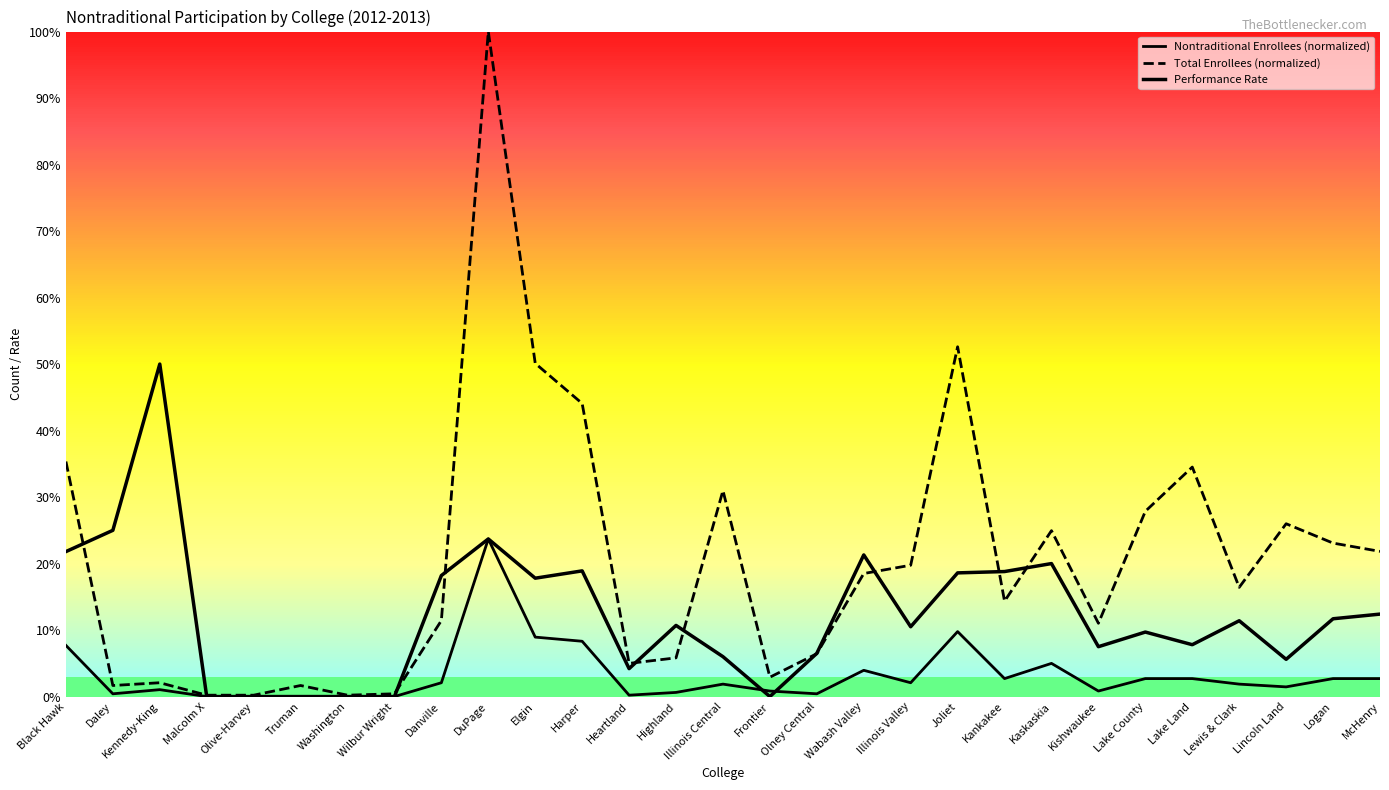

What is the sum of the Nontraditional Enrollees (normalized) values at Logan and Joliet?

0.1